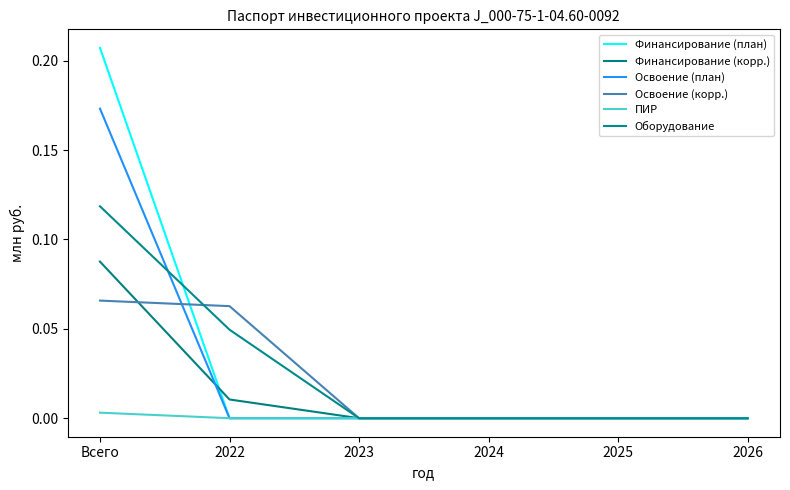

At which label does Освоение (корр.) reach its minimum?

2023